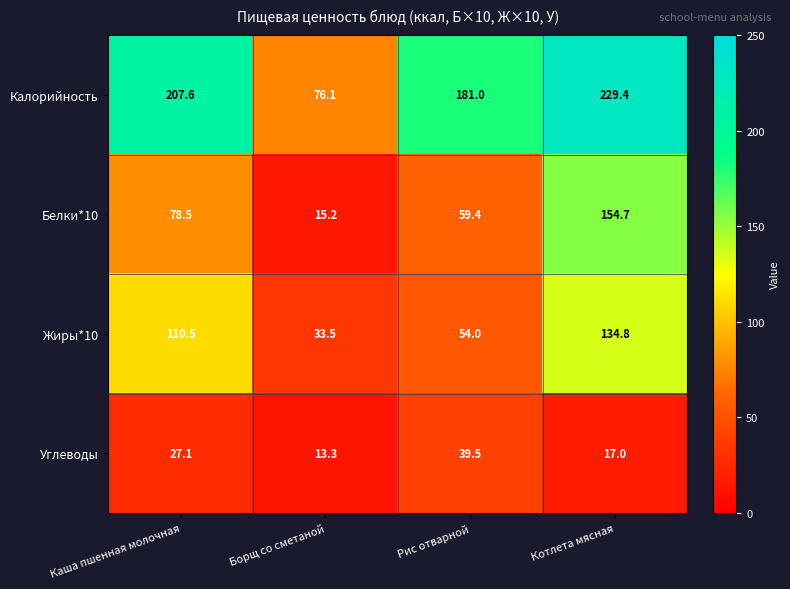

Rank the series at Котлета мясная from highest to lowest value.

Калорийность, Белки*10, Жиры*10, Углеводы